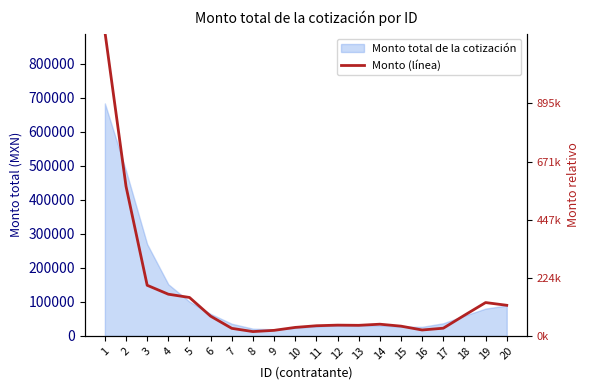

What is the change in value from 1 to 15?

-866260.4